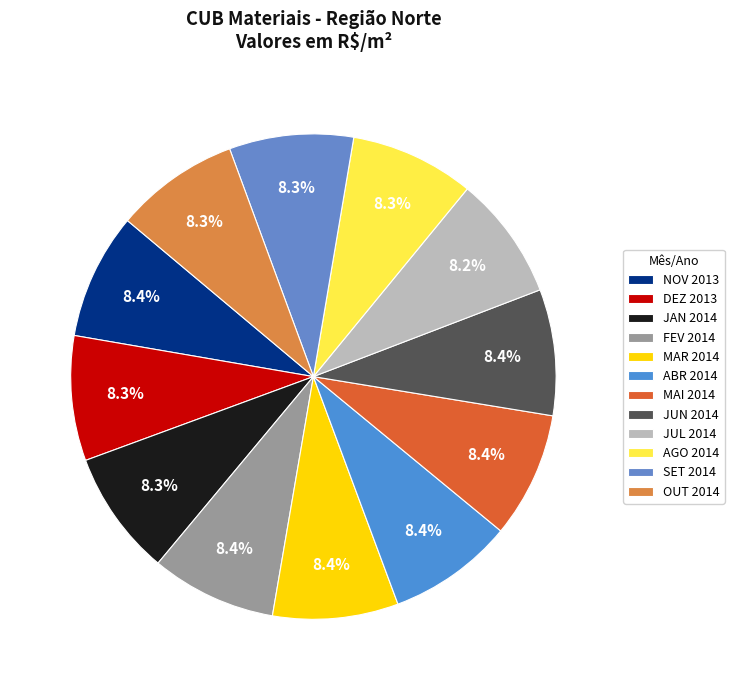

Is it true that OUT 2014 is 20% of the pie?

False